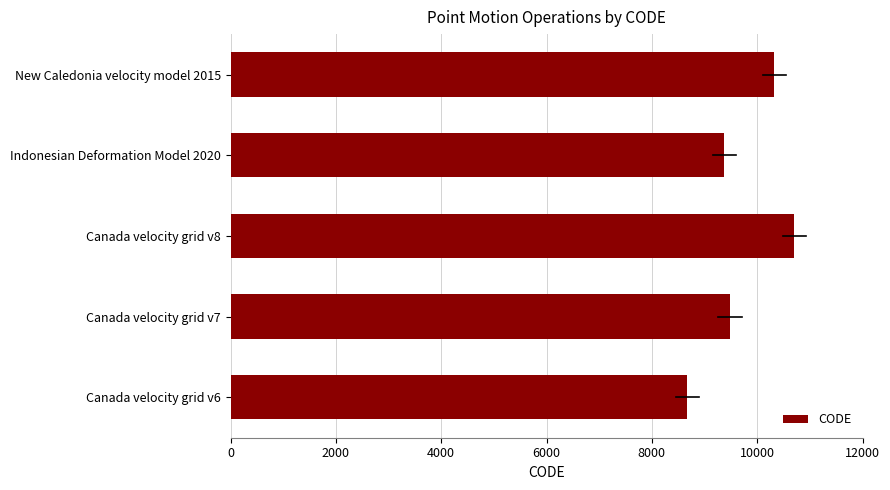

What is the greatest value displayed?

10707